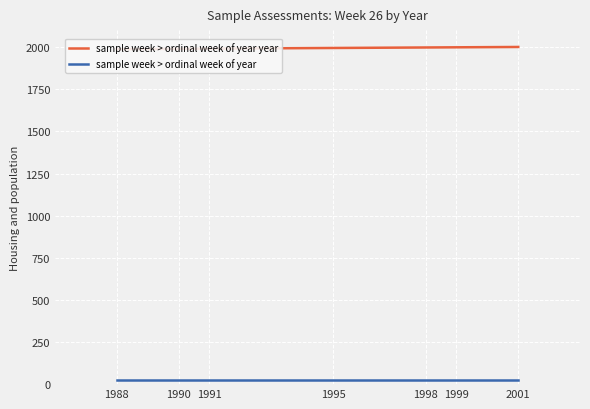

What is the smallest value displayed?

26